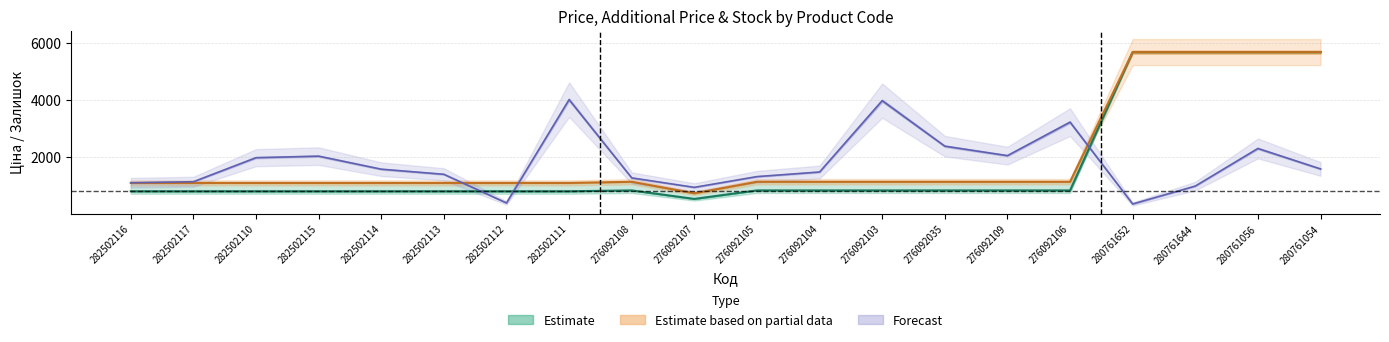

The Ціна series shows 5673.8 at 280761644. True or false?

True